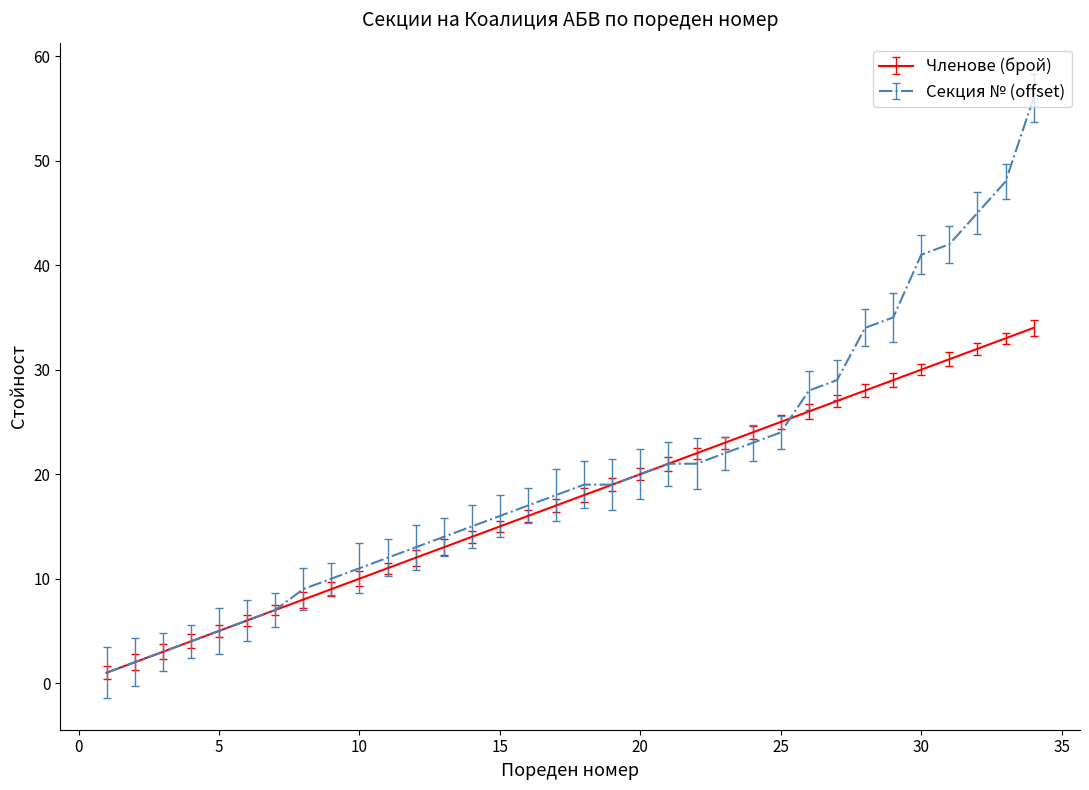

What is the maximum value for Членове (брой)?

34